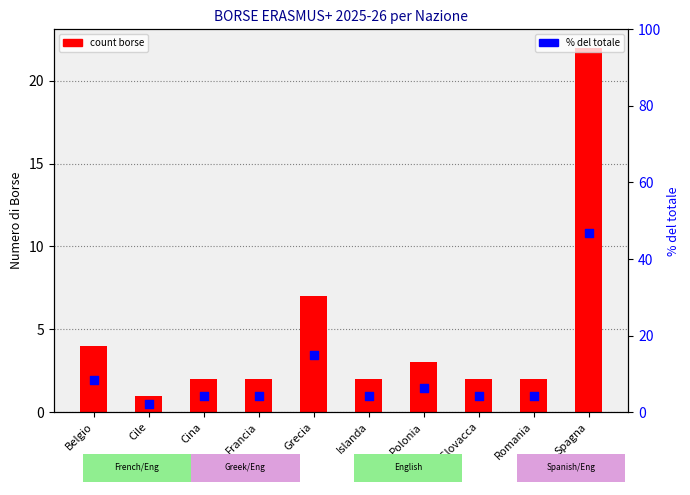

Which series reaches the maximum Y coordinate?

% del totale